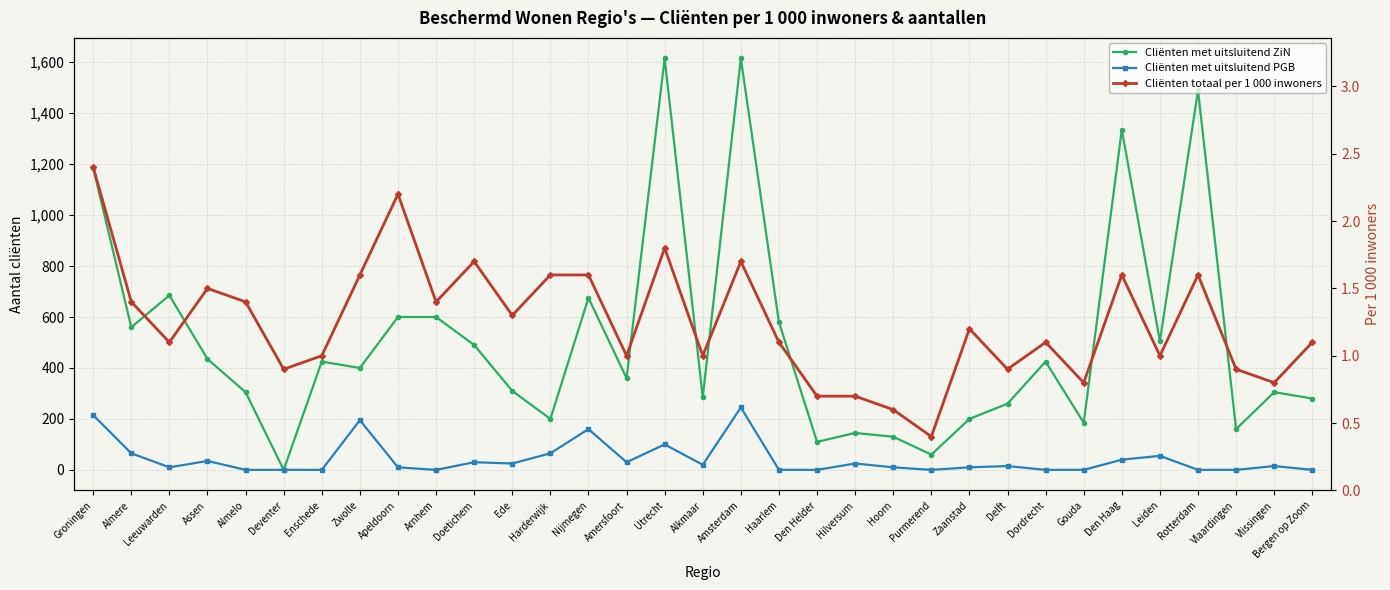

Reading left to right, what are all the values shown in this chart?

Cliënten met uitsluitend ZiN: Groningen=1185.0	Almere=560.0	Leeuwarden=685.0	Assen=435.0	Almelo=305.0	Deventer=0.0	Enschede=425.0	Zwolle=400.0	Apeldoorn=600.0	Arnhem=600.0	Doetichem=490.0	Ede=310.0	Harderwijk=200.0	Nijmegen=675.0	Amersfoort=360.0	Utrecht=1615.0	Alkmaar=285.0	Amsterdam=1615.0	Haarlem=580.0	Den Helder=110.0	Hilversum=145.0	Hoorn=130.0	Purmerend=60.0	Zaanstad=200.0	Delft=260.0	Dordrecht=425.0	Gouda=185.0	Den Haag=1335.0	Leiden=505.0	Rotterdam=1490.0	Vlaardingen=160.0	Vlissingen=305.0	Bergen op Zoom=280.0
Cliënten met uitsluitend PGB: Groningen=215.0	Almere=65.0	Leeuwarden=10.0	Assen=35.0	Almelo=0.0	Deventer=0.0	Enschede=0.0	Zwolle=195.0	Apeldoorn=10.0	Arnhem=0.0	Doetichem=30.0	Ede=25.0	Harderwijk=65.0	Nijmegen=160.0	Amersfoort=30.0	Utrecht=100.0	Alkmaar=20.0	Amsterdam=245.0	Haarlem=0.0	Den Helder=0.0	Hilversum=25.0	Hoorn=10.0	Purmerend=0.0	Zaanstad=10.0	Delft=15.0	Dordrecht=0.0	Gouda=0.0	Den Haag=40.0	Leiden=55.0	Rotterdam=0.0	Vlaardingen=0.0	Vlissingen=15.0	Bergen op Zoom=0.0
Cliënten totaal per 1 000 inwoners: Groningen=2.4	Almere=1.4	Leeuwarden=1.1	Assen=1.5	Almelo=1.4	Deventer=0.9	Enschede=1.0	Zwolle=1.6	Apeldoorn=2.2	Arnhem=1.4	Doetichem=1.7	Ede=1.3	Harderwijk=1.6	Nijmegen=1.6	Amersfoort=1.0	Utrecht=1.8	Alkmaar=1.0	Amsterdam=1.7	Haarlem=1.1	Den Helder=0.7	Hilversum=0.7	Hoorn=0.6	Purmerend=0.4	Zaanstad=1.2	Delft=0.9	Dordrecht=1.1	Gouda=0.8	Den Haag=1.6	Leiden=1.0	Rotterdam=1.6	Vlaardingen=0.9	Vlissingen=0.8	Bergen op Zoom=1.1